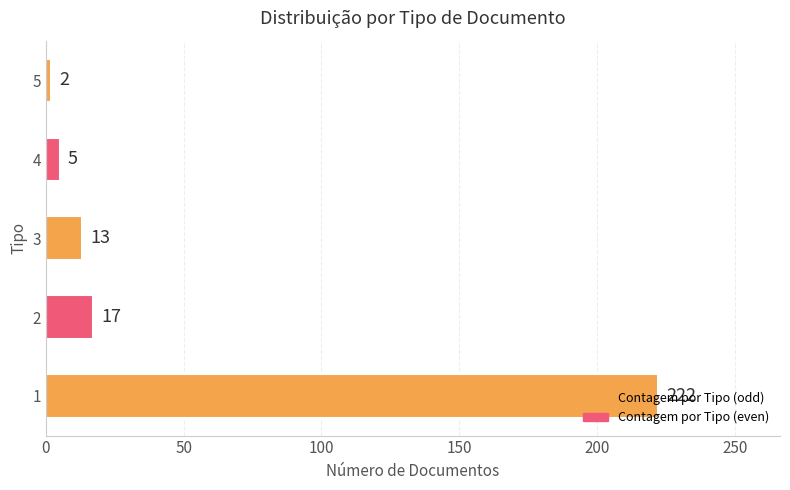

What value does the data have at 3?

13